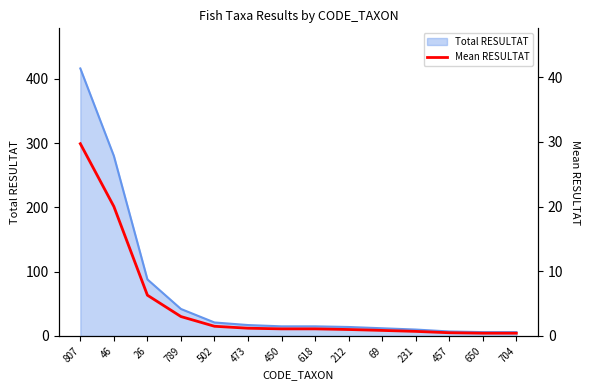

Reading right to left, list all the values displayed in this chart.

704=0.4	650=0.4	457=0.5	231=0.7	69=0.9	212=1.0	618=1.1	450=1.1	473=1.2	502=1.5	789=3.0	26=6.3	46=20.0	807=29.7